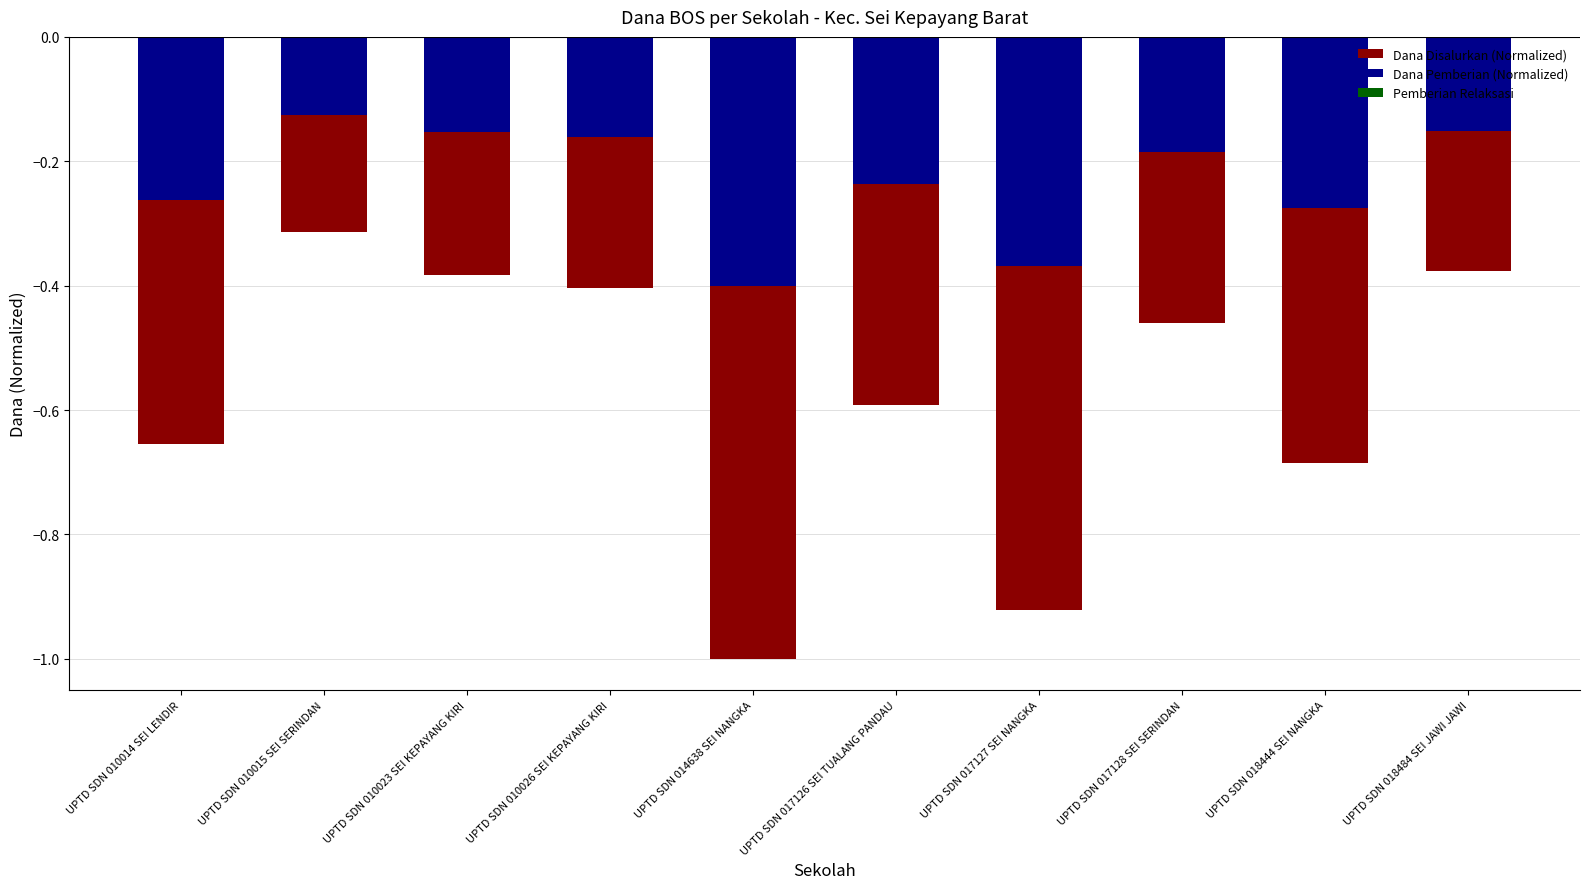

What value does the Dana Pemberian (Normalized) series have at UPTD SDN 010026 SEI KEPAYANG KIRI?

-0.2